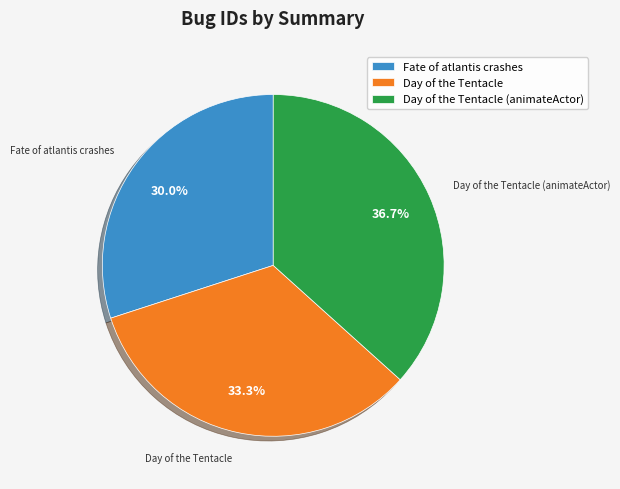

Approximately how many times larger is the value at Day of the Tentacle compared to Day of the Tentacle (animateActor)?

0.9